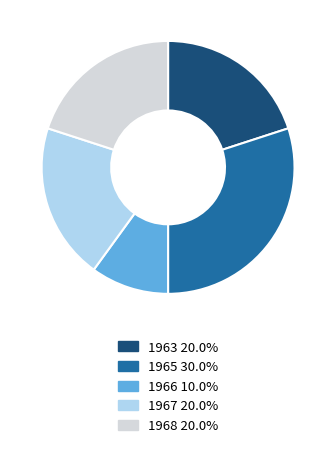

Is there any slice that represents more than half of the pie?

No